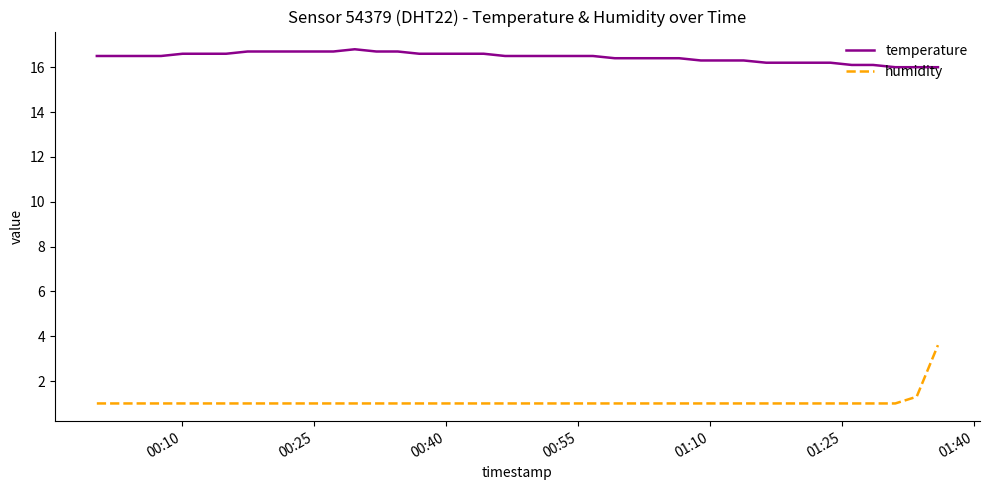

Reading left to right, transcribe all the data shown in this chart.

temperature: 16.5	16.5	16.5	16.5	16.6	16.6	16.6	16.7	16.7	16.7	16.7	16.7	16.8	16.7	16.7	16.6	16.6	16.6	16.6	16.5	16.5	16.5	16.5	16.5	16.4	16.4	16.4	16.4	16.3	16.3	16.3	16.2	16.2	16.2	16.2	16.1	16.1	16.0	16.0	16.0
humidity: 1.0	1.0	1.0	1.0	1.0	1.0	1.0	1.0	1.0	1.0	1.0	1.0	1.0	1.0	1.0	1.0	1.0	1.0	1.0	1.0	1.0	1.0	1.0	1.0	1.0	1.0	1.0	1.0	1.0	1.0	1.0	1.0	1.0	1.0	1.0	1.0	1.0	1.0	1.3	3.6